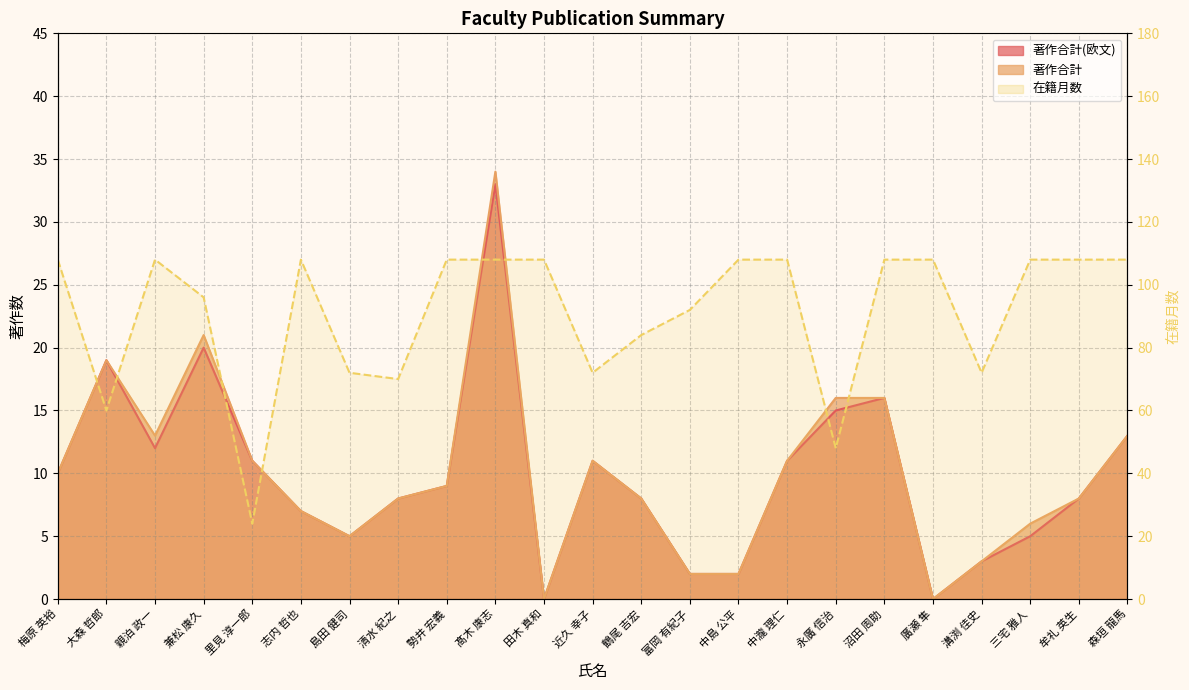

What is the difference between the second highest and second lowest values in the 著作合計(欧文) series?

20